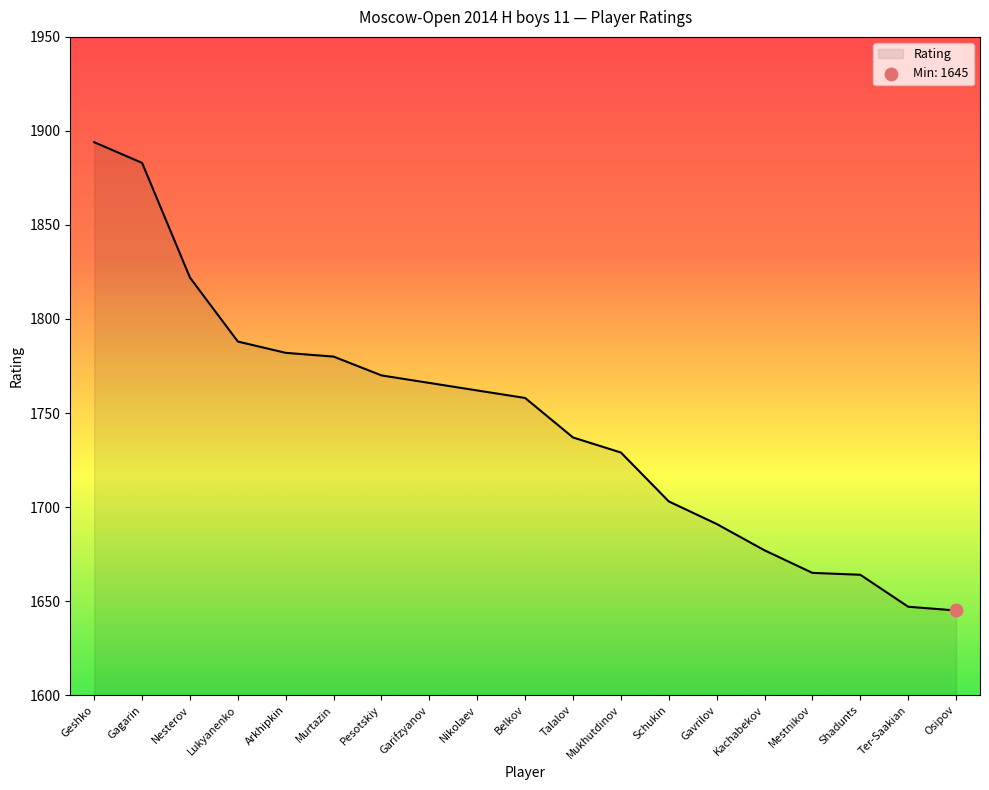

Between Gavrilov and Gagarin, which is larger?

Gagarin